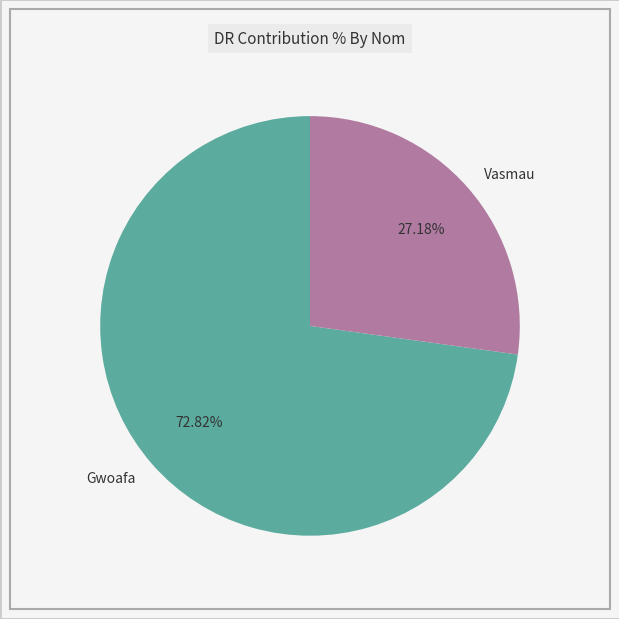

What percentage do Vasmau and Gwoafa together represent?

100.0%